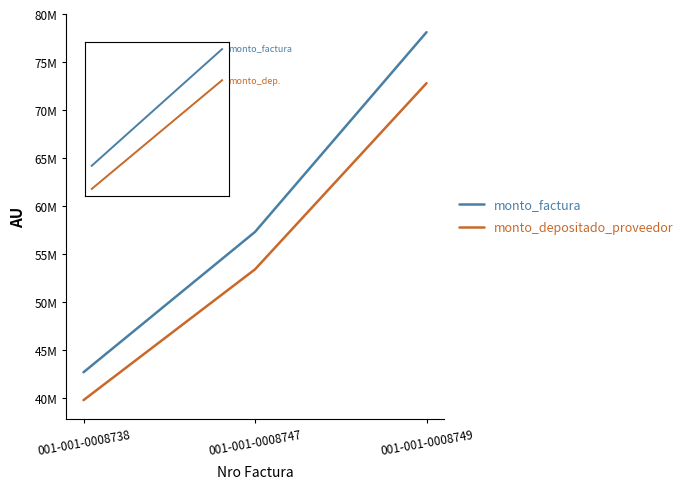

What are all the series names shown in the legend?

monto_factura, monto_depositado_proveedor